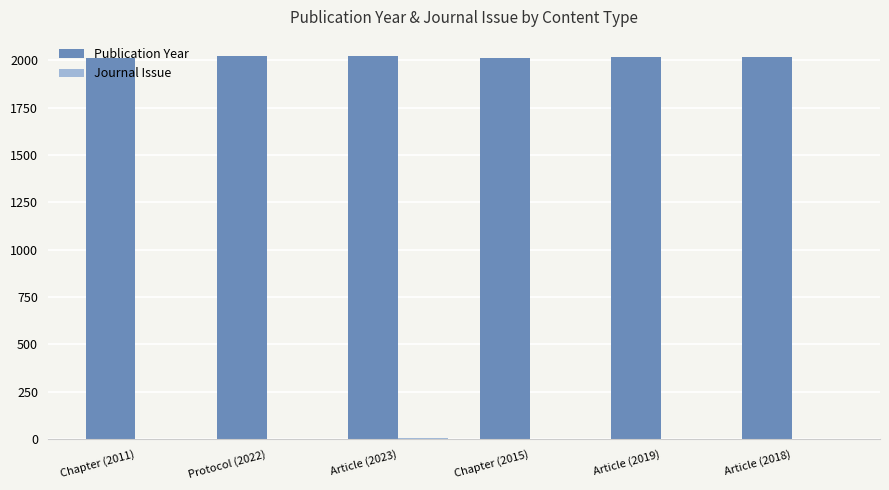

Count the number of categories in the chart.

6